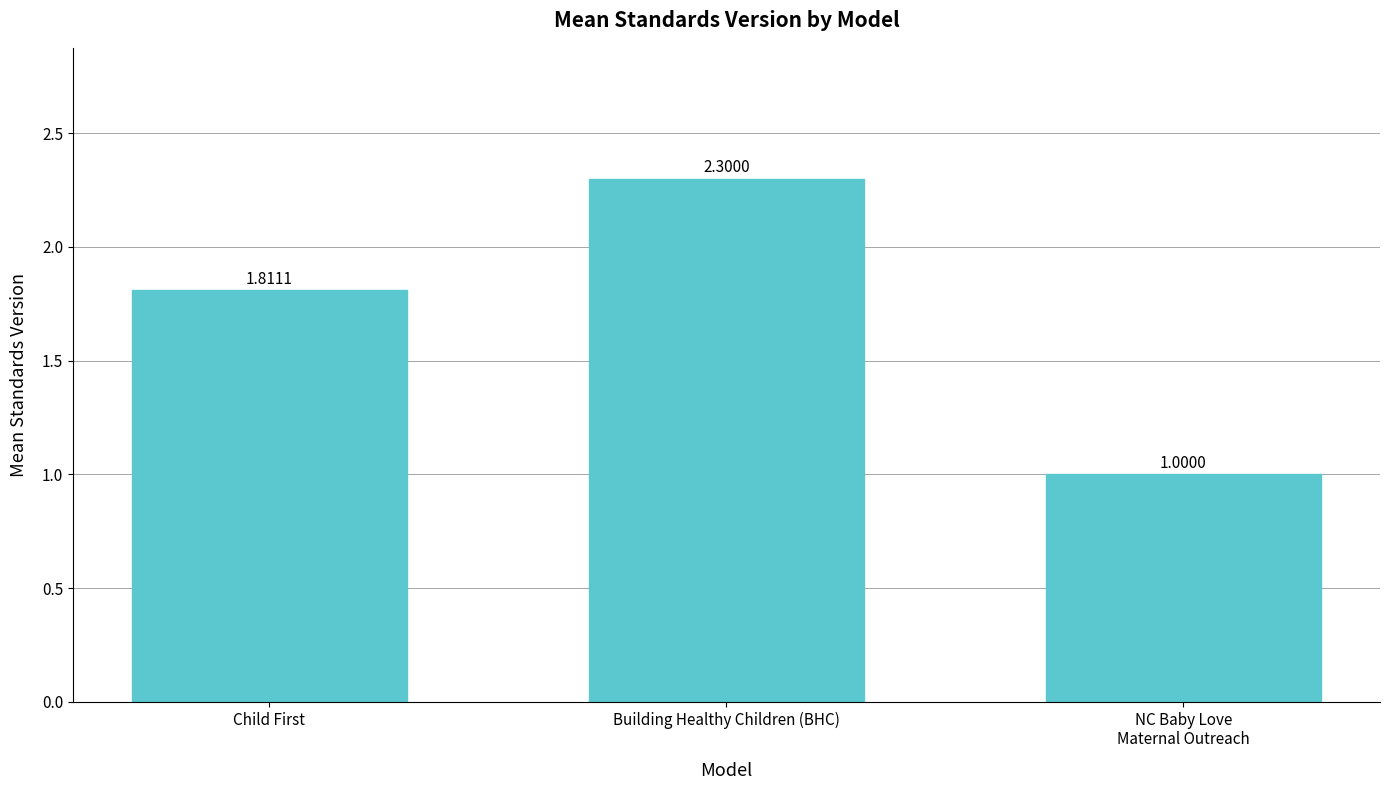

Rank the categories by value from lowest to highest.

NC Baby Love
Maternal Outreach, Child First, Building Healthy Children (BHC)